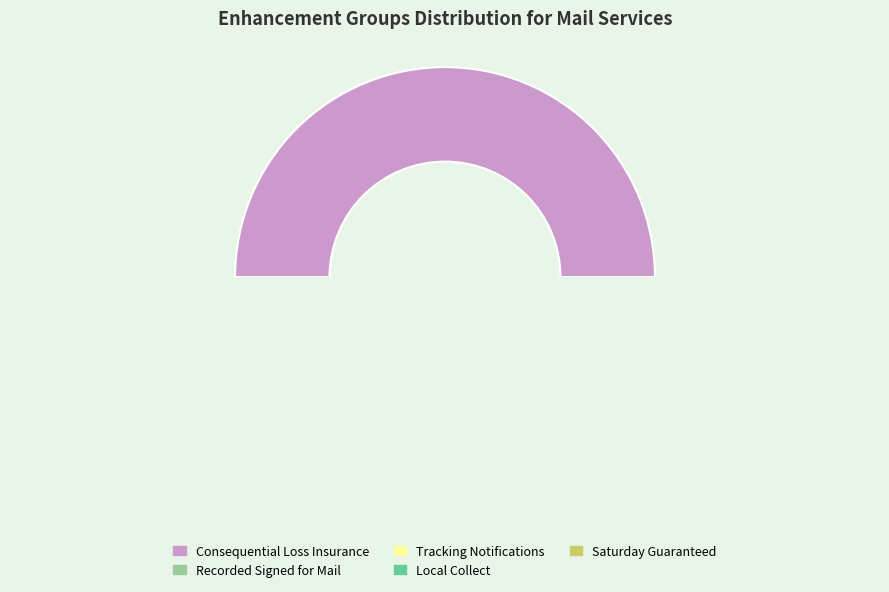

To the nearest percent, what is the combined percentage of Saturday Guaranteed and Local Collect?

17%